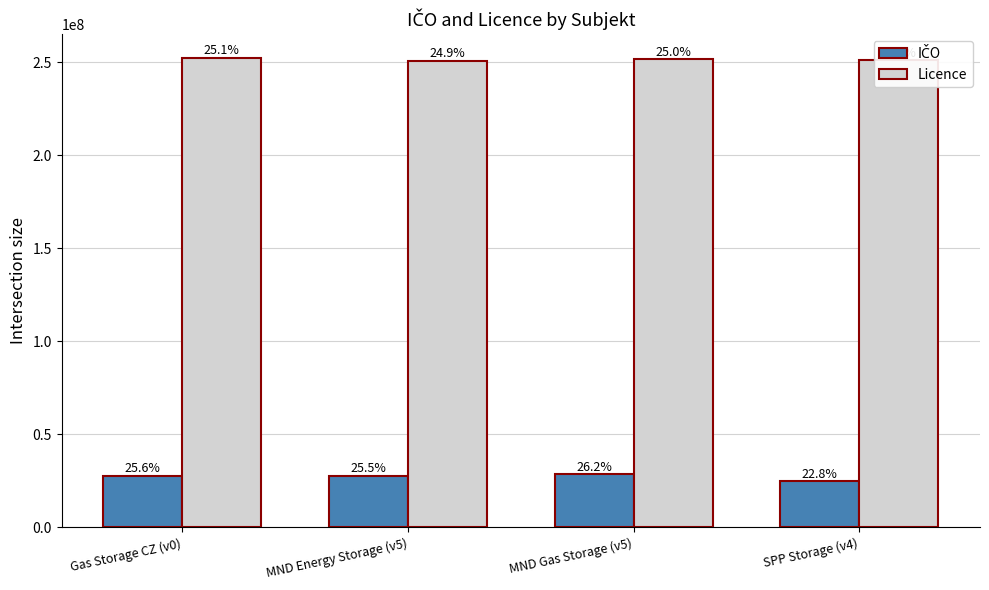

The Licence series shows 136983173 at Gas Storage CZ (v0). True or false?

False